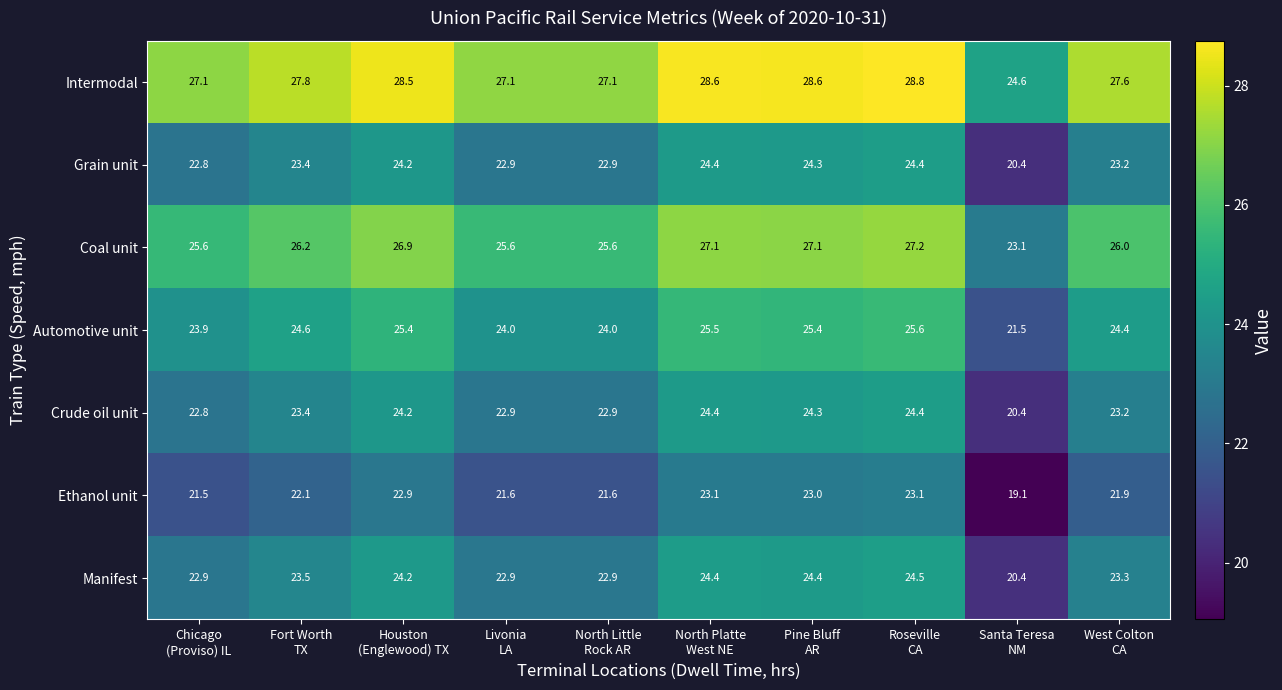

What is the highest value of the Crude oil unit series?

24.4